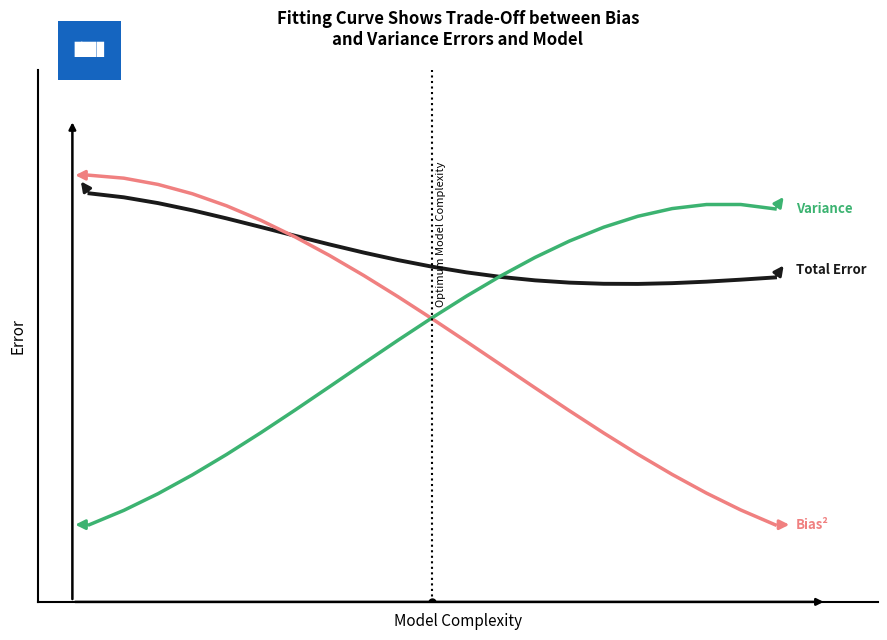

The value of Total Error at 13 is 76.4. True or false?

False